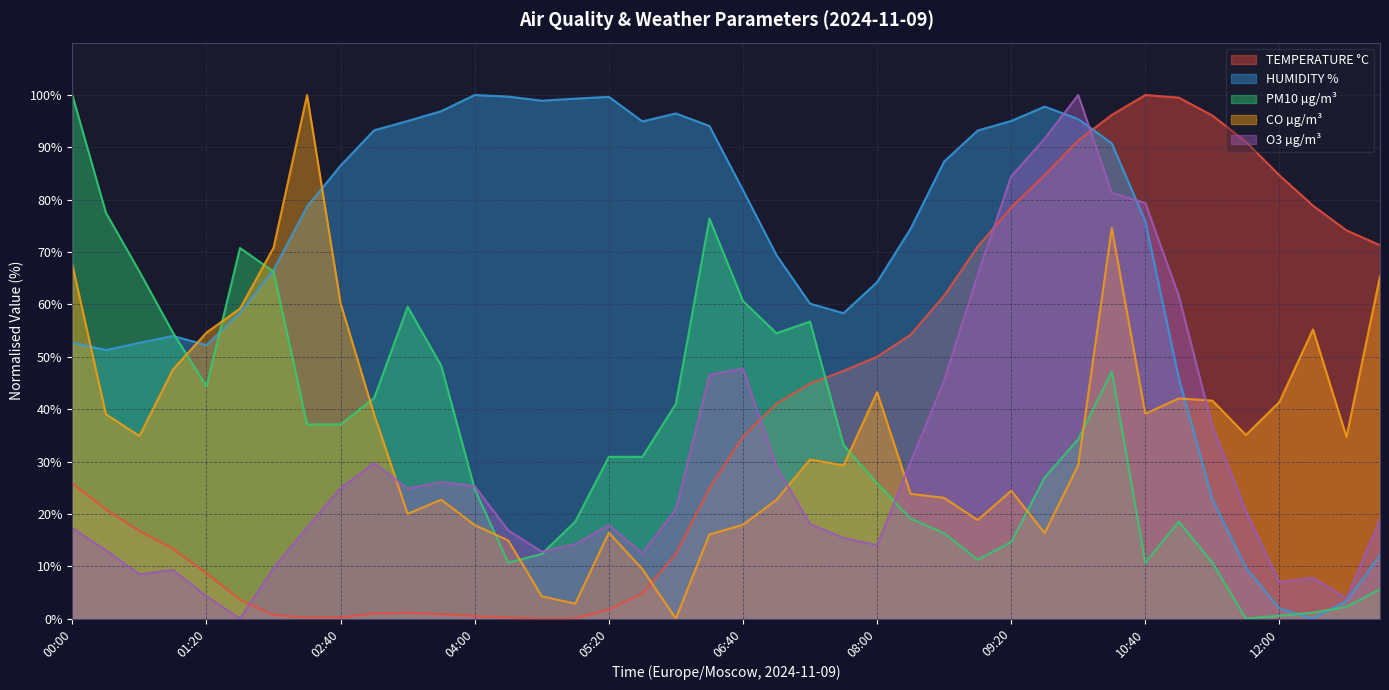

The value of O3 µg/m³ at 02:40 is 41.6. True or false?

False